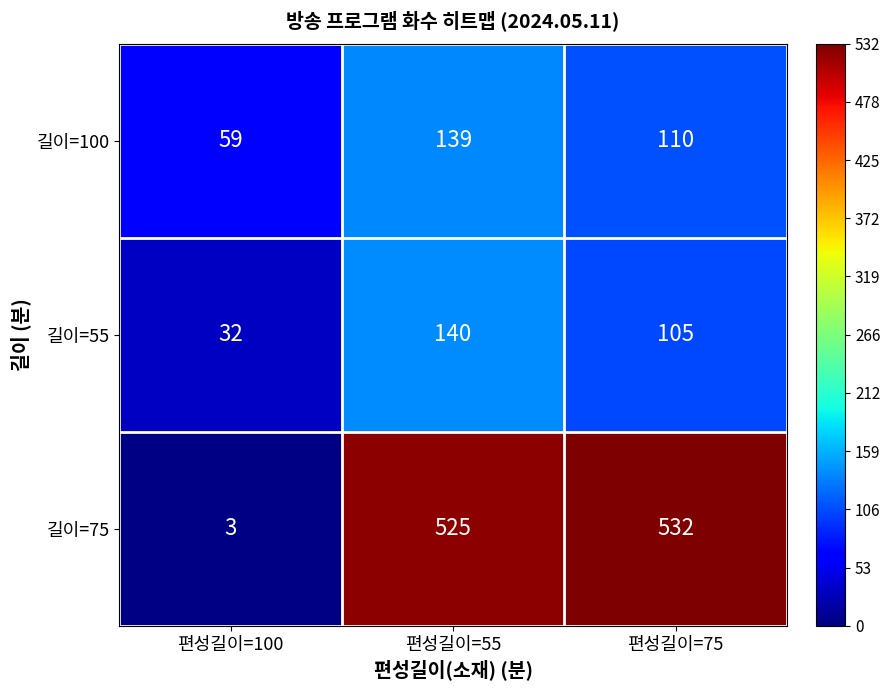

Reading left to right, extract all data points from this chart.

길이=100: 편성길이=100=59	편성길이=55=139	편성길이=75=110
길이=55: 편성길이=100=32	편성길이=55=140	편성길이=75=105
길이=75: 편성길이=100=3	편성길이=55=525	편성길이=75=532